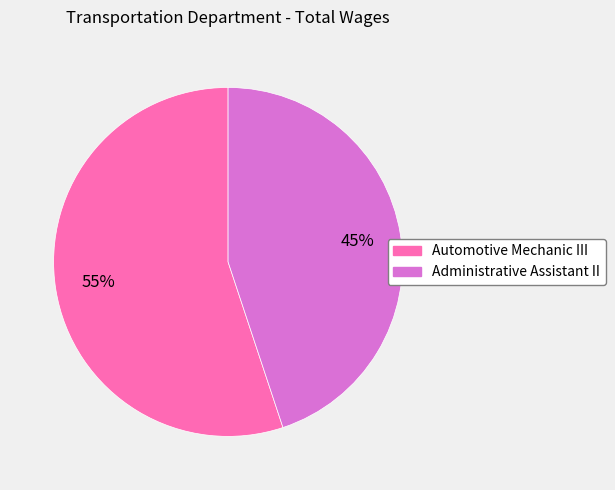

Do Administrative Assistant II and Automotive Mechanic III together represent more than half of the pie?

Yes